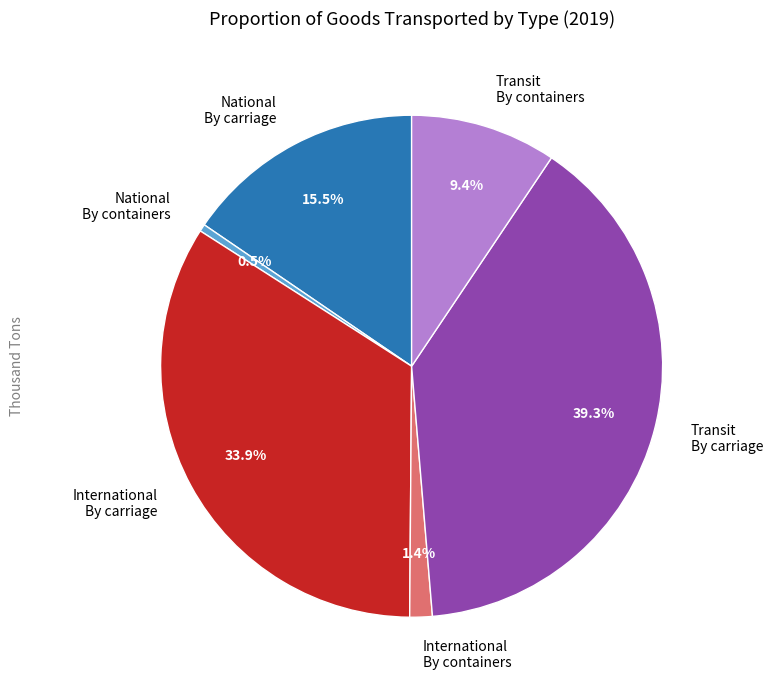

Combined, do Transit By containers and International By carriage account for over 50%?

No